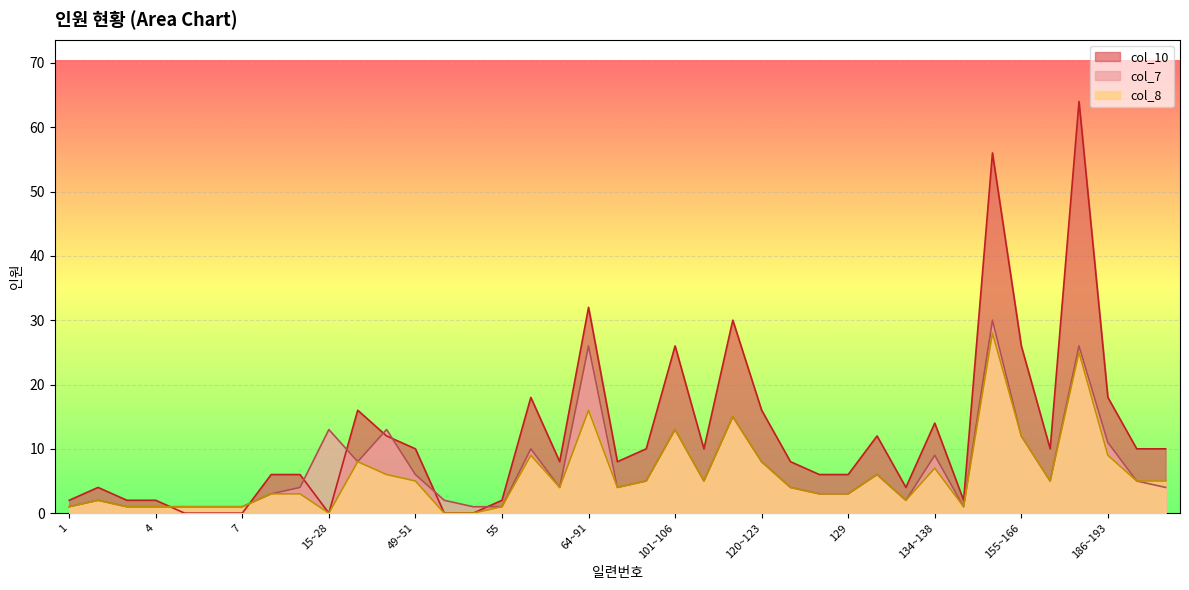

At which label is col_7 closest to 15?

111~119